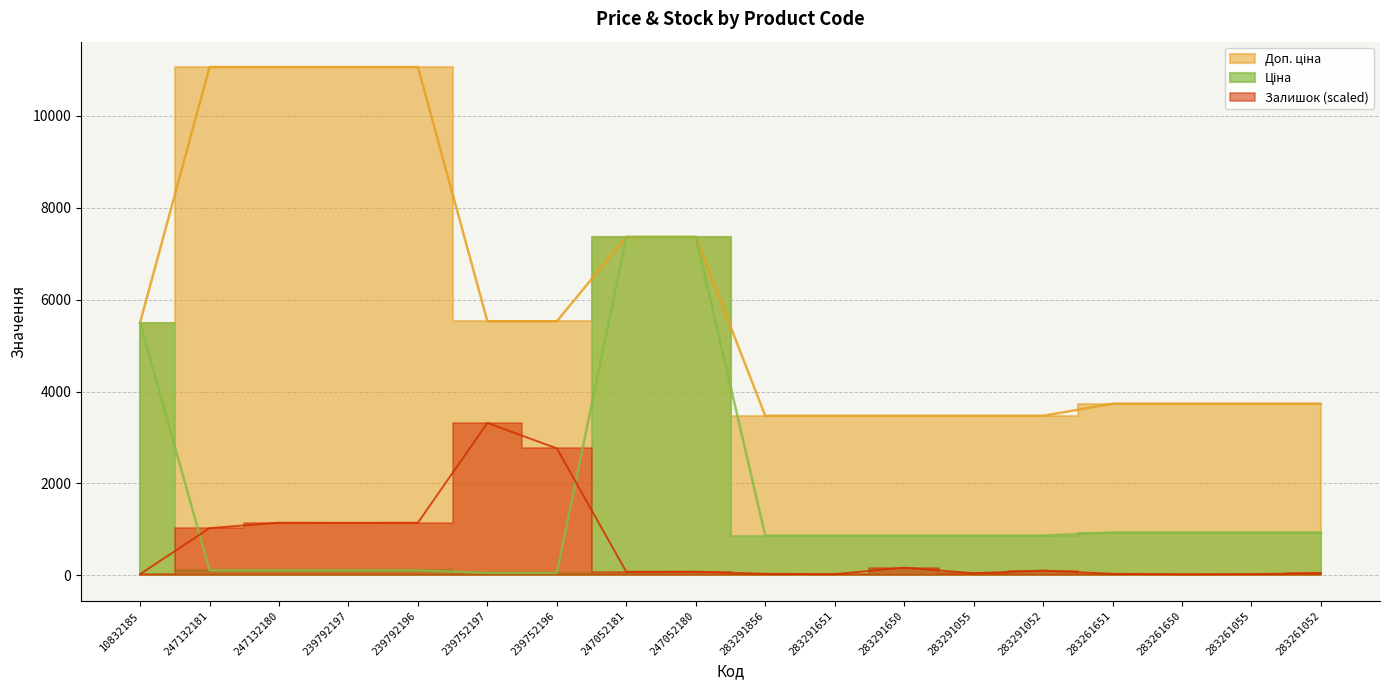

Reading left to right, extract all data points from this chart.

Ціна: 10832185=5497.3	247132181=110.5	247132180=110.5	239792197=110.5	239792196=110.5	239752197=55.3	239752196=55.3	247052181=7360.2	247052180=7360.2	283291856=868.0	283291651=868.0	283291650=868.0	283291055=868.0	283291052=868.0	283261651=933.5	283261650=933.5	283261055=933.5	283261052=933.5
Доп. ціна: 10832185=5497.3	247132181=11055.0	247132180=11055.0	239792197=11055.0	239792196=11055.0	239752197=5528.0	239752196=5528.0	247052181=7360.2	247052180=7360.2	283291856=3472.1	283291651=3472.1	283291650=3472.1	283291055=3472.1	283291052=3472.1	283261651=3734.2	283261650=3734.2	283261055=3734.2	283261052=3734.2
Залишок: 10832185=27.7	247132181=1029.0	247132180=1147.7	239792197=1143.8	239792196=1147.7	239752197=3316.5	239752196=2762.4	247052181=79.2	247052180=83.1	283291856=35.6	283291651=27.7	283291650=170.2	283291055=47.5	283291052=106.9	283261651=35.6	283261650=23.7	283261055=27.7	283261052=51.4